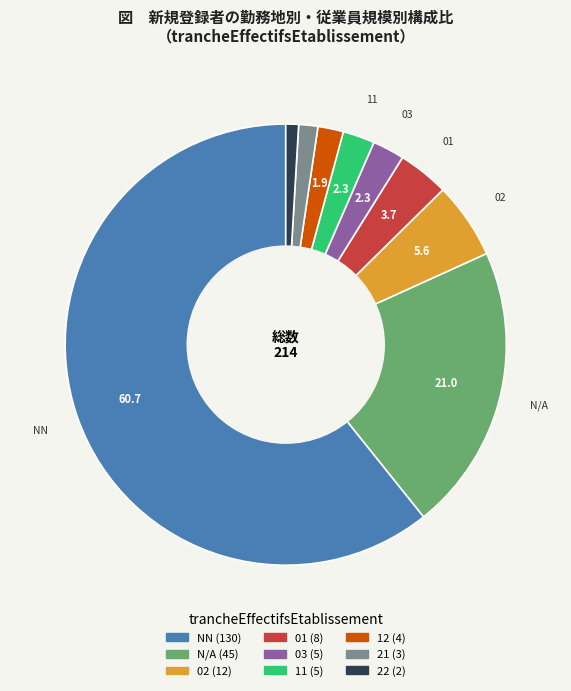

Does any single category account for the majority?

Yes